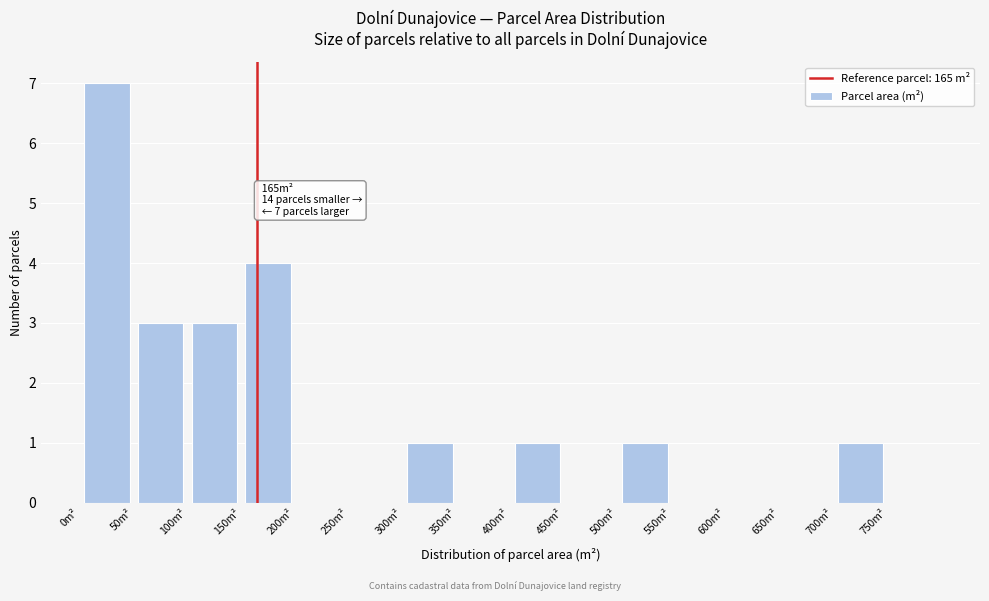

Which range on the x-axis has the tallest bar?

0 to 50